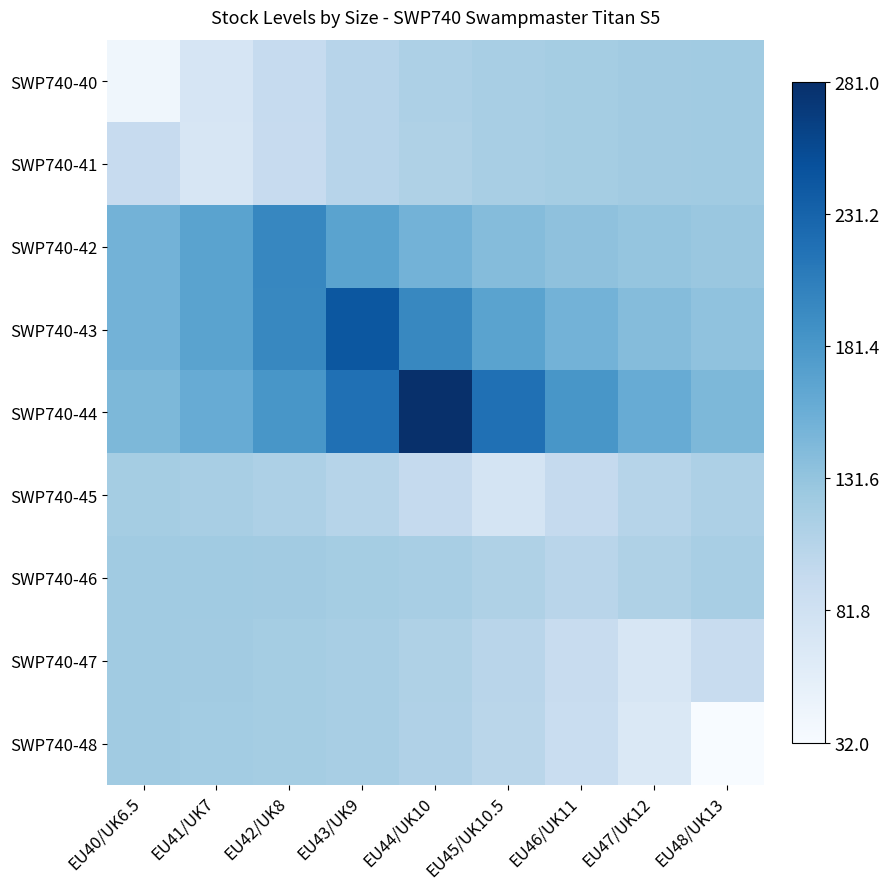

At how many categories does at least one series exceed 50?

9